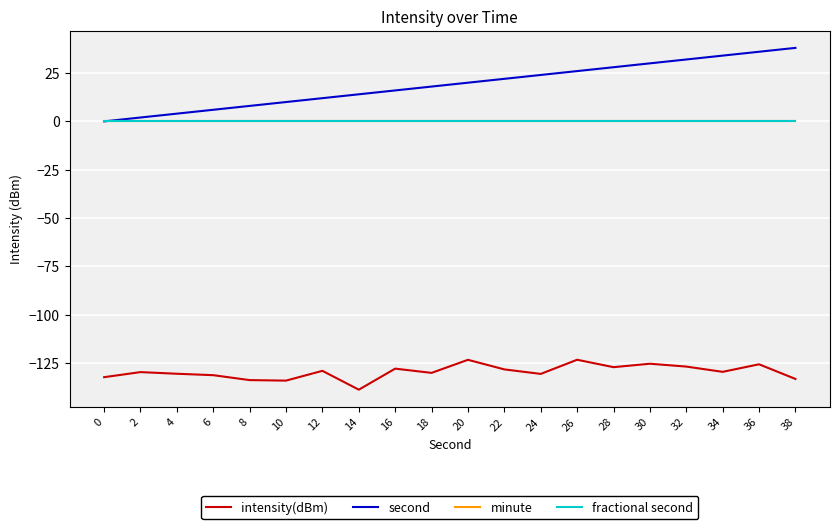

Rank the series by their maximum value, from lowest to highest.

intensity(dBm), minute, fractional second, second